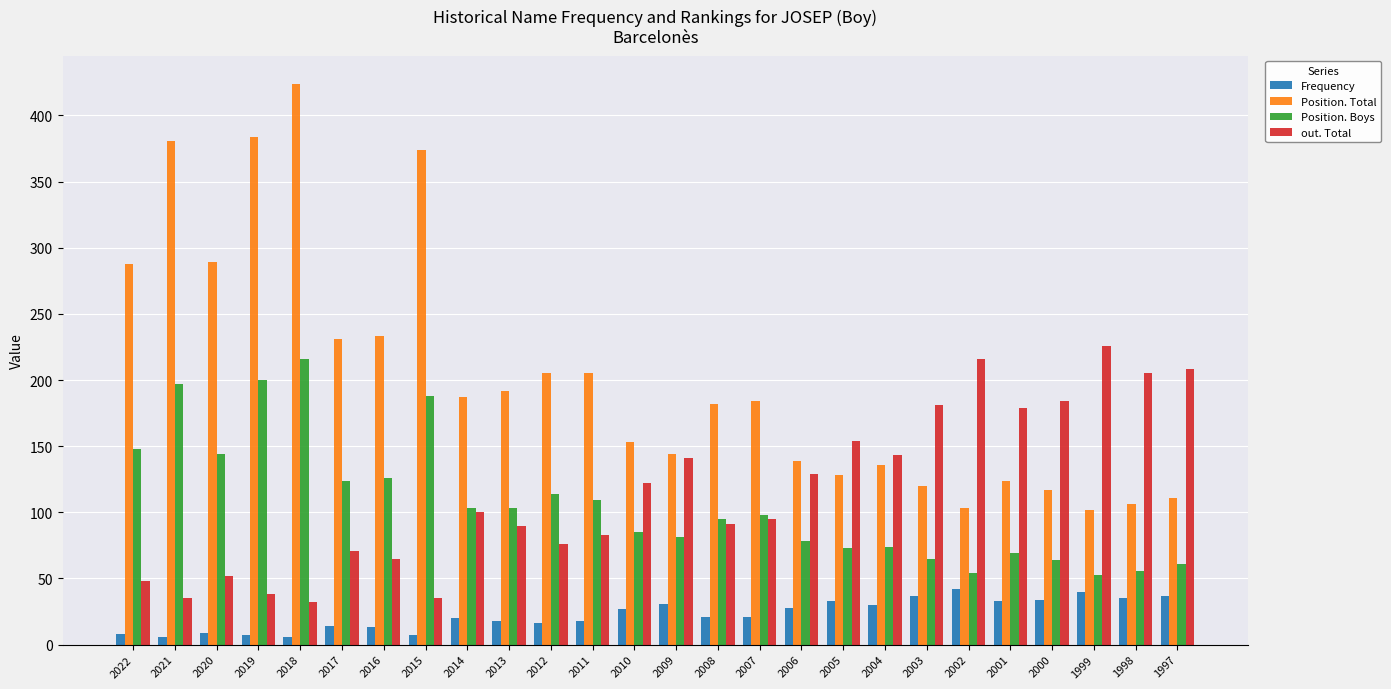

What is the average value of the out. Total series?

115